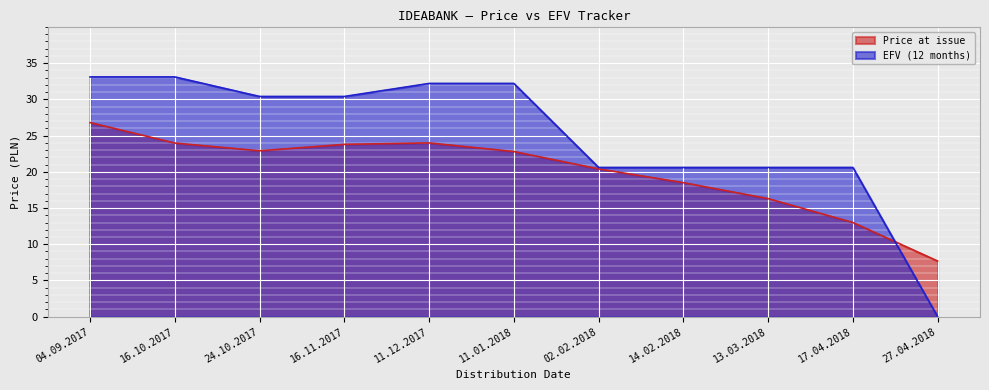

What value does the EFV (12 months) series have at 02.02.2018?

20.6